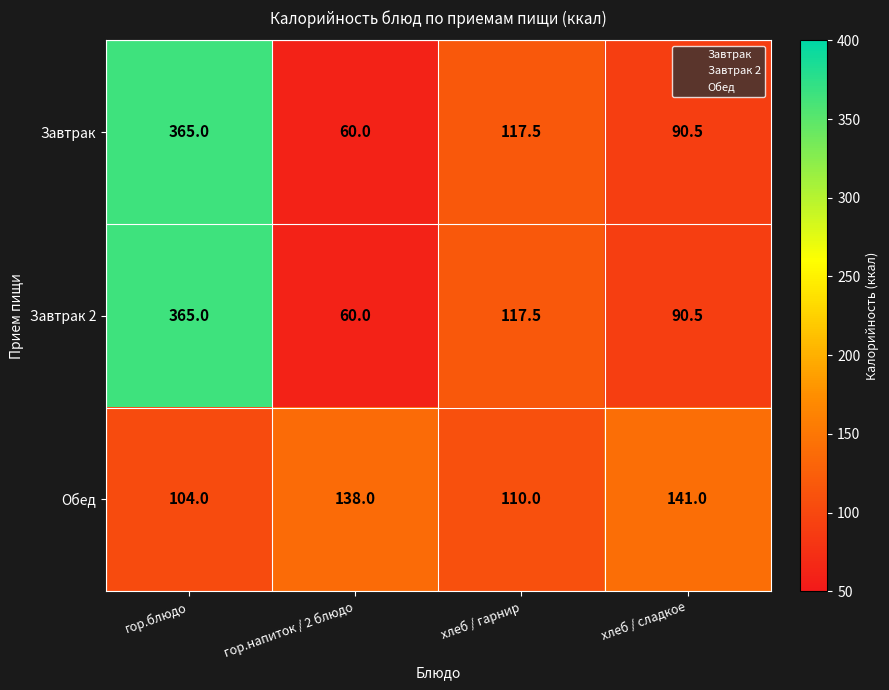

List the labels in order of Завтрак 2 value, smallest first.

гор.напиток / 2 блюдо, хлеб / сладкое, хлеб / гарнир, гор.блюдо